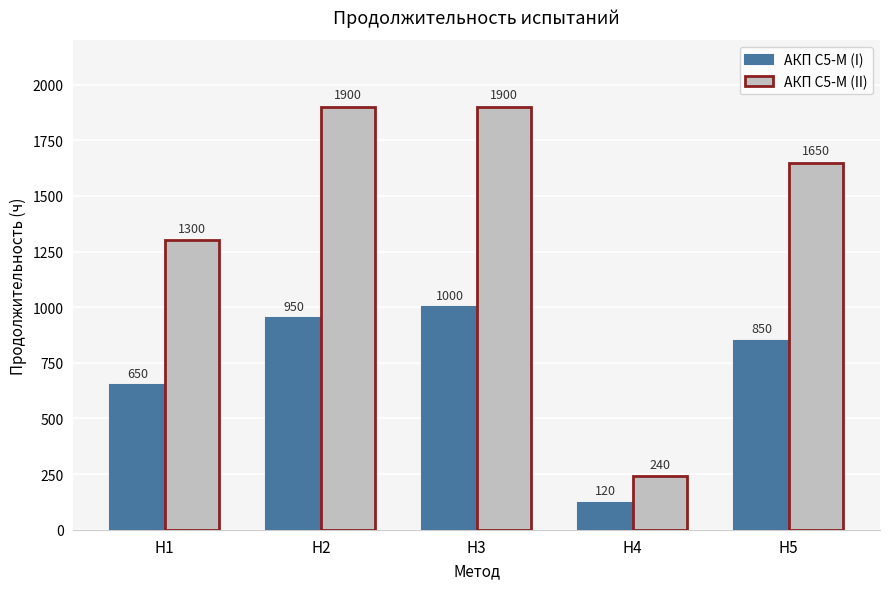

Reading right to left, list all the values displayed in this chart.

АКП С5-М (I): 850	120	1000	950	650
АКП С5-М (II): 1650	240	1900	1900	1300